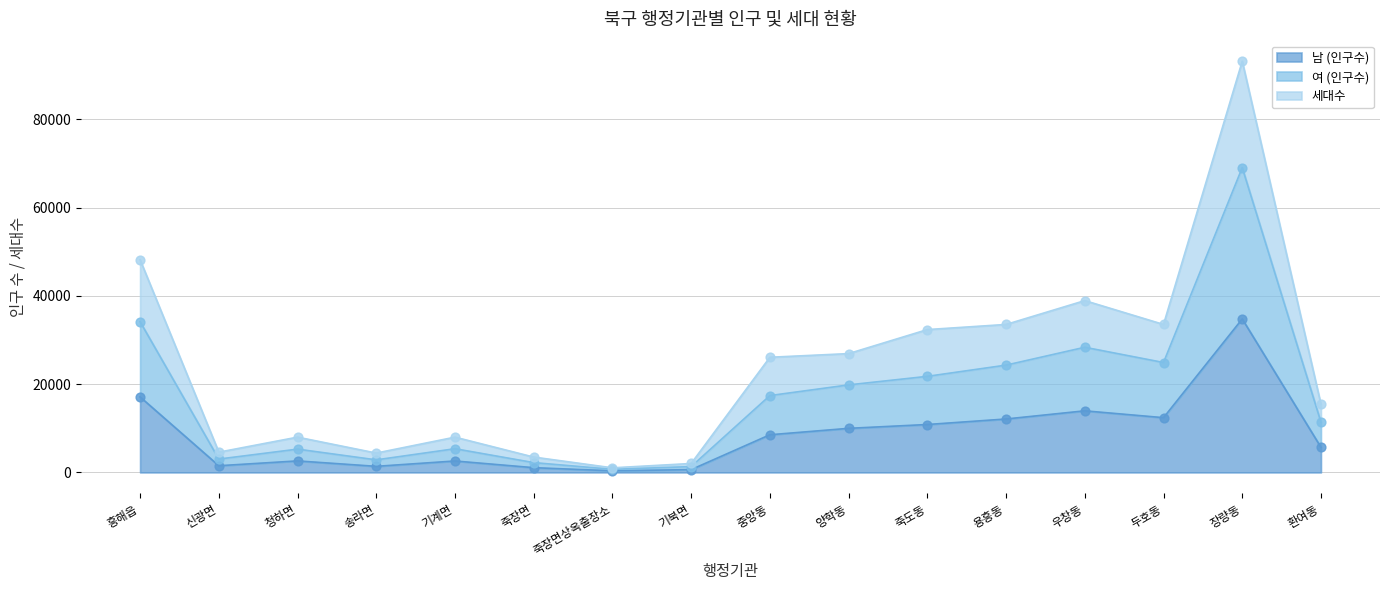

What are all the series names shown in the legend?

남 (인구수), 여 (인구수), 세대수